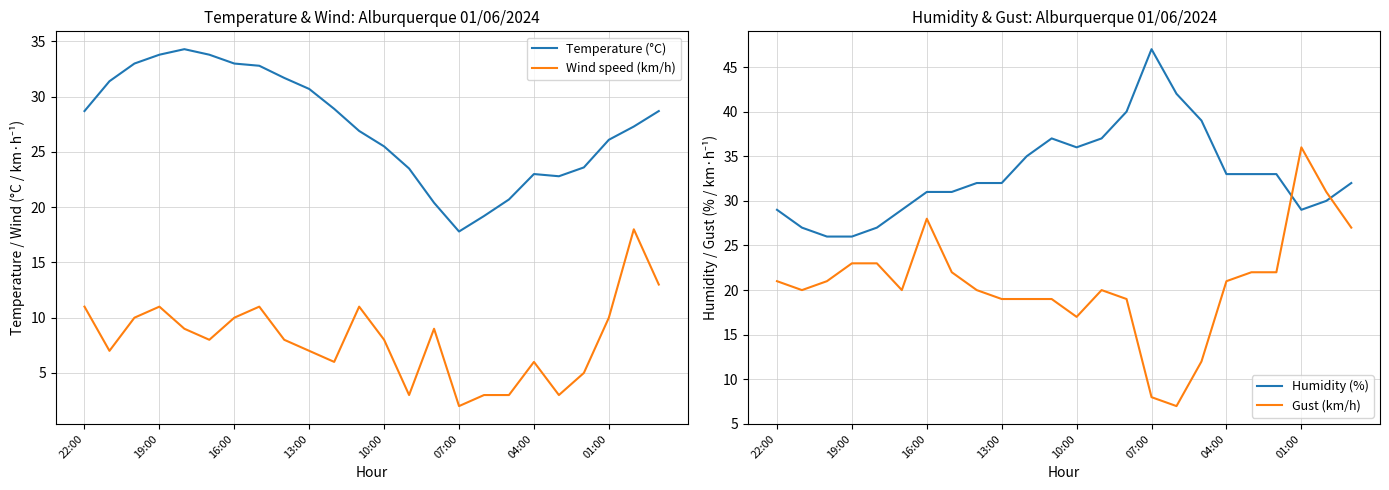

True or false: Gust (km/h) has more than 1 points higher than both neighbors.

True